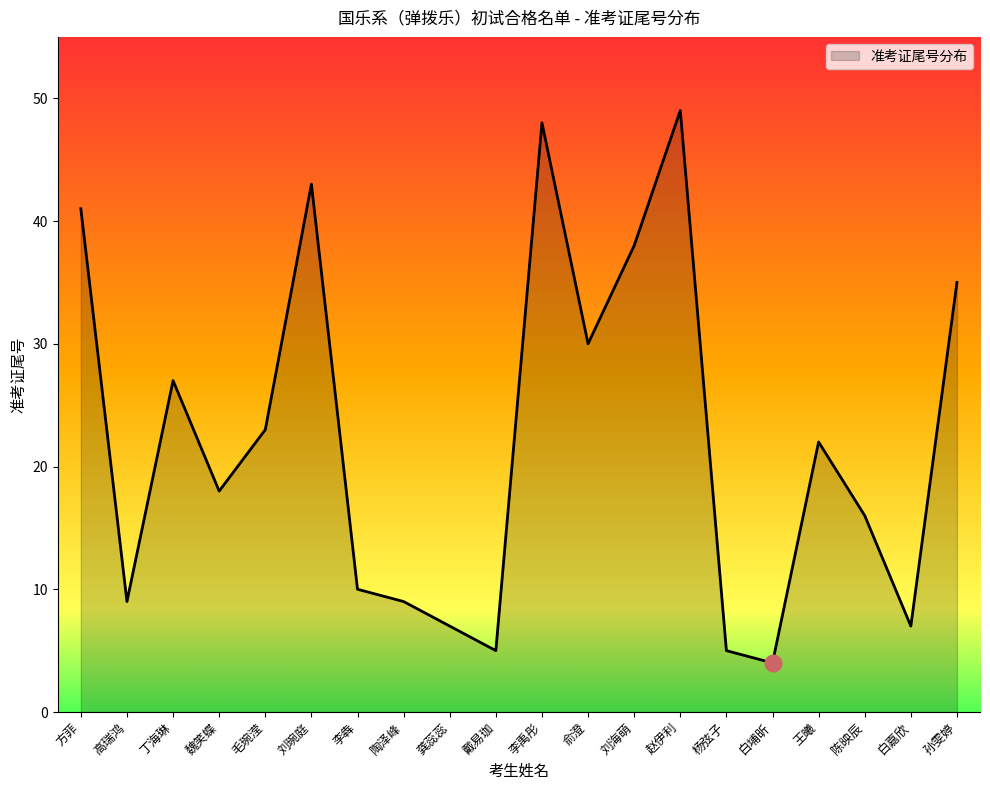

What is the maximum value shown in the chart?

49